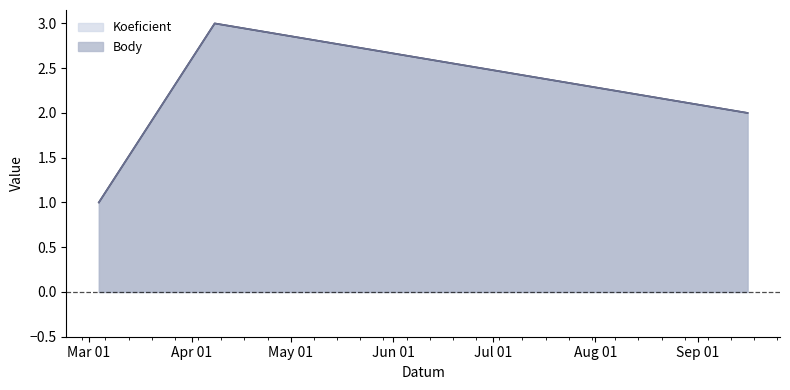

What is the sum of all Body values?

6